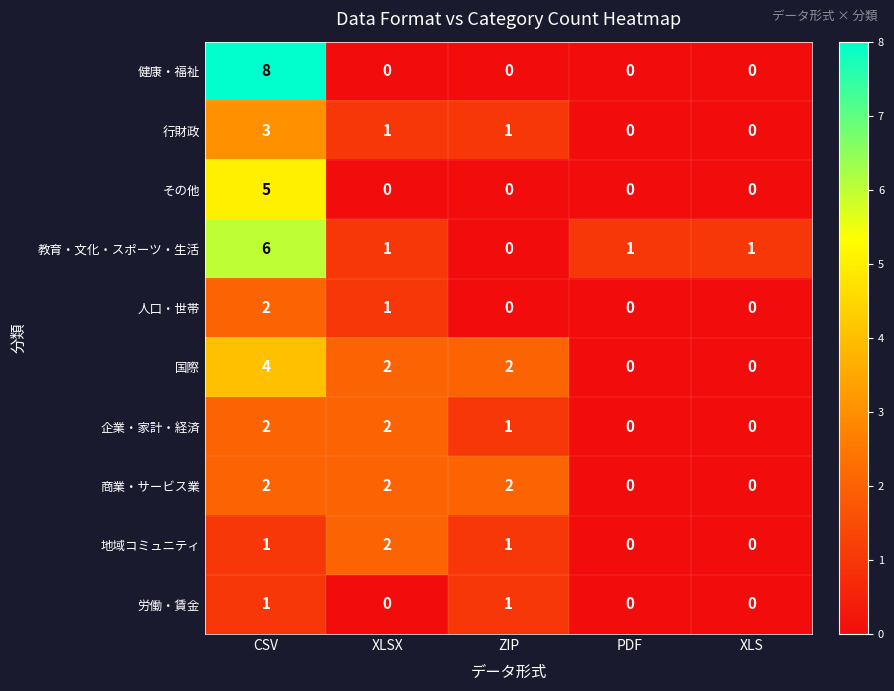

True or false: 健康・福祉 has a value of 0 at XLSX.

True